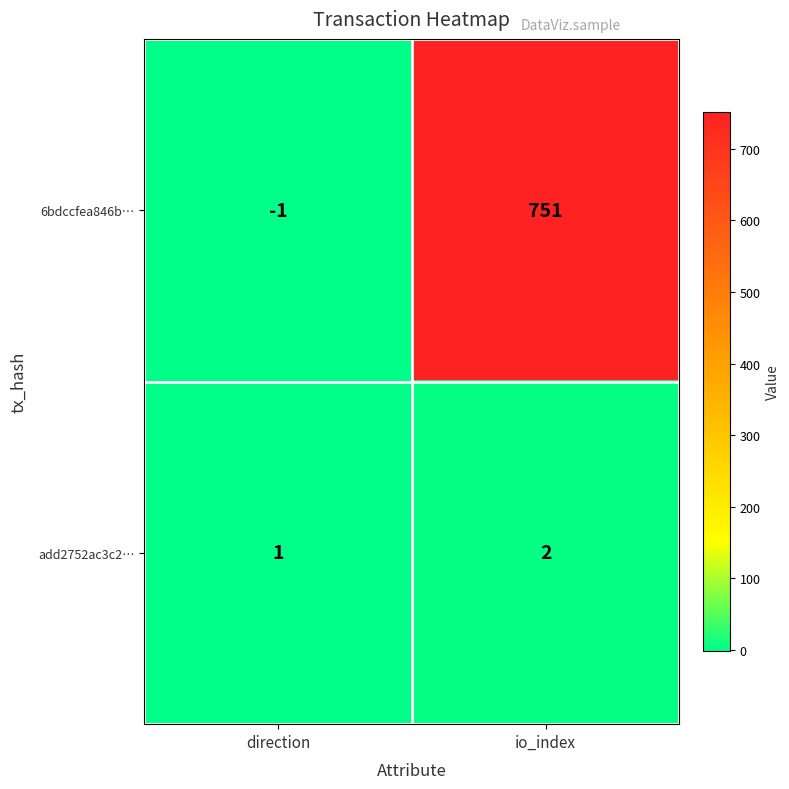

What is the sum of the 6bdccfea846b… values at direction and io_index?

750